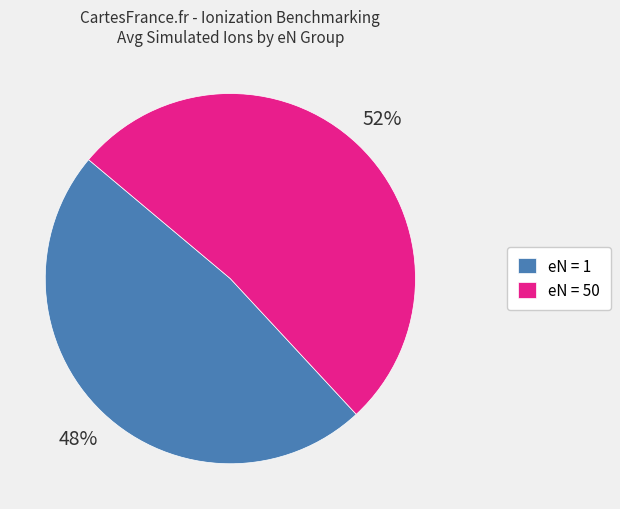

Is there a majority slice in this chart?

Yes